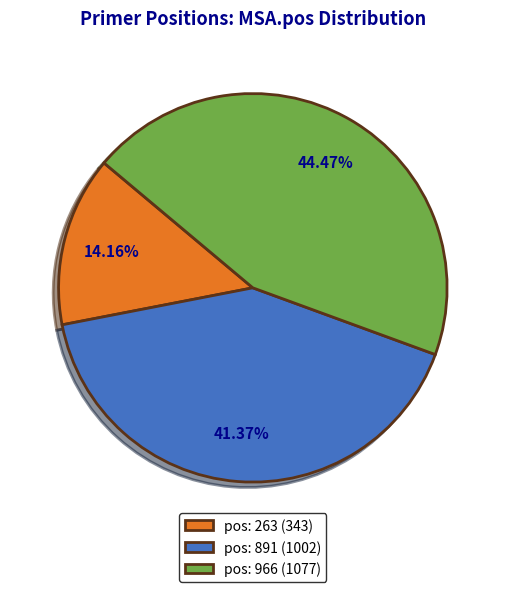

Is there a majority slice in this chart?

No